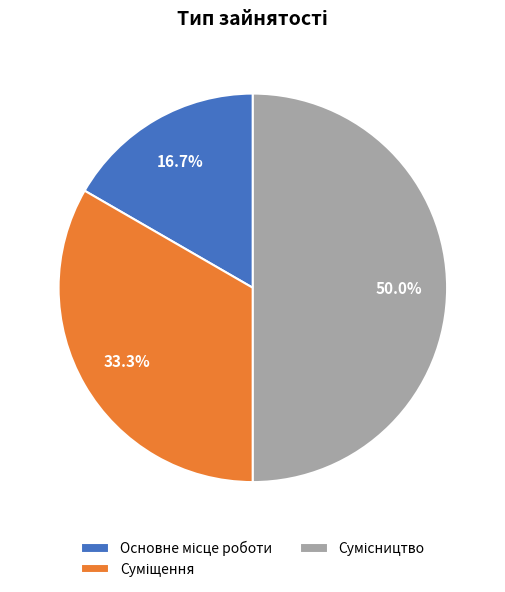

Rank the categories by value from highest to lowest.

Сумісництво, Суміщення, Основне місце роботи